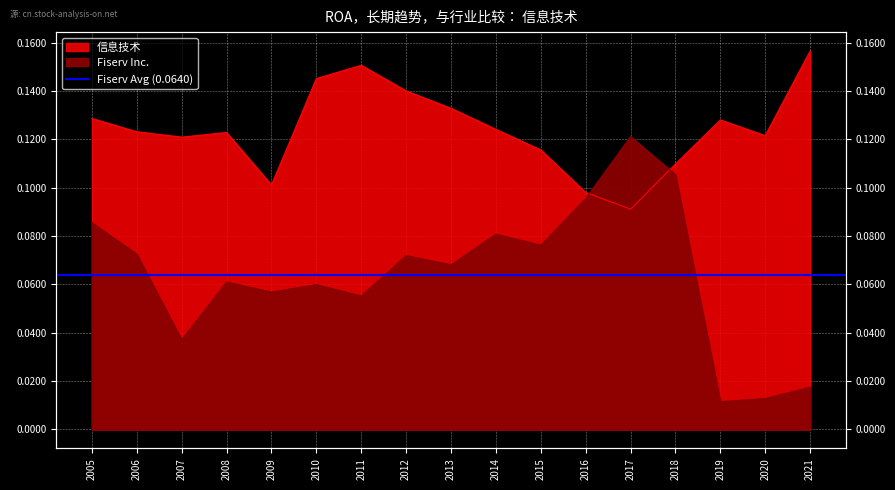

At which category does the chart reach its minimum across all series?

2019